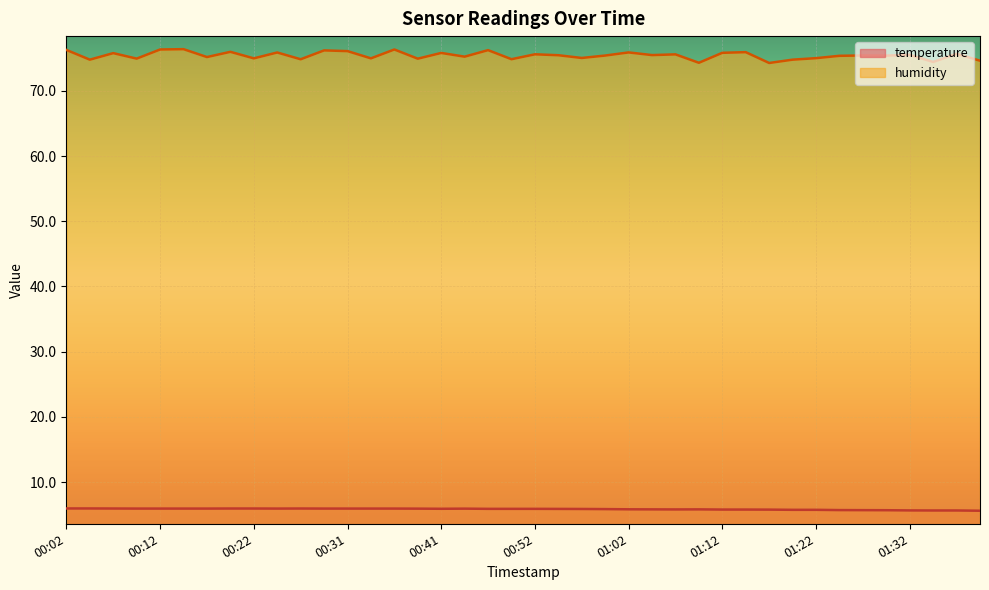

How many interior local valleys does the humidity series have?

15